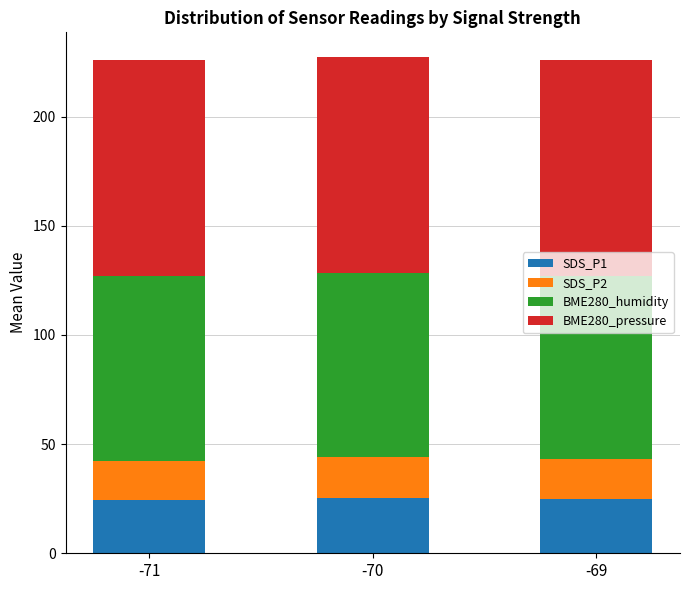

What is the maximum value for SDS_P1?

25.4